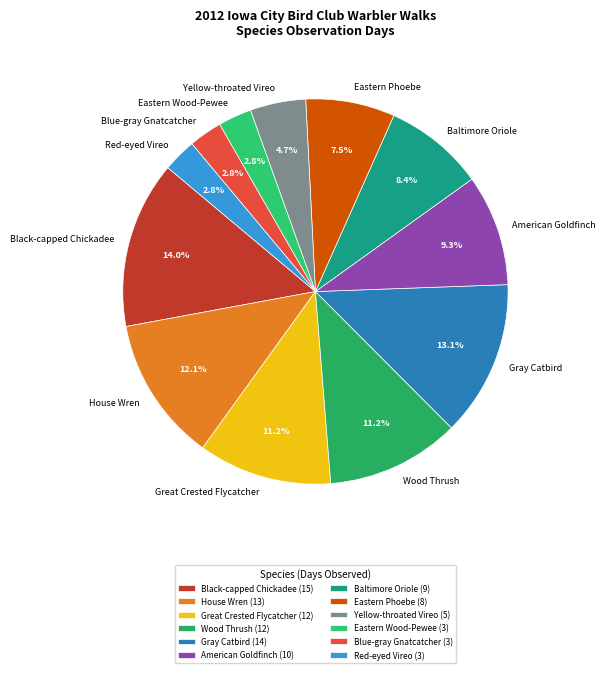

How many segments does this pie chart have?

12